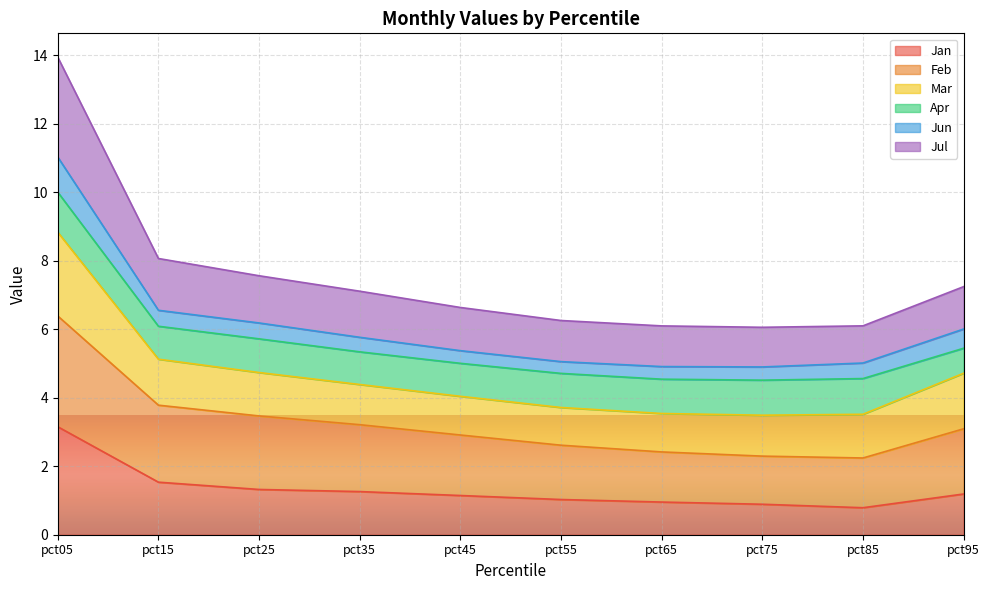

What is the total value across all series at pct95?

7.2